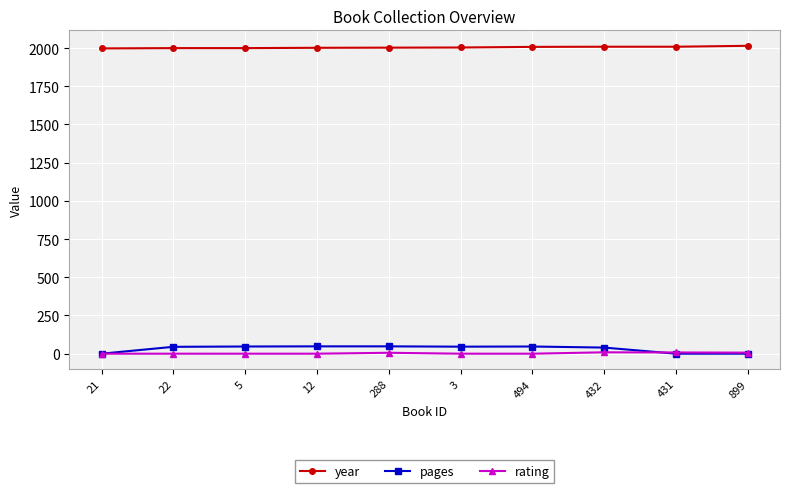

The rating series shows 9 at 432. True or false?

True